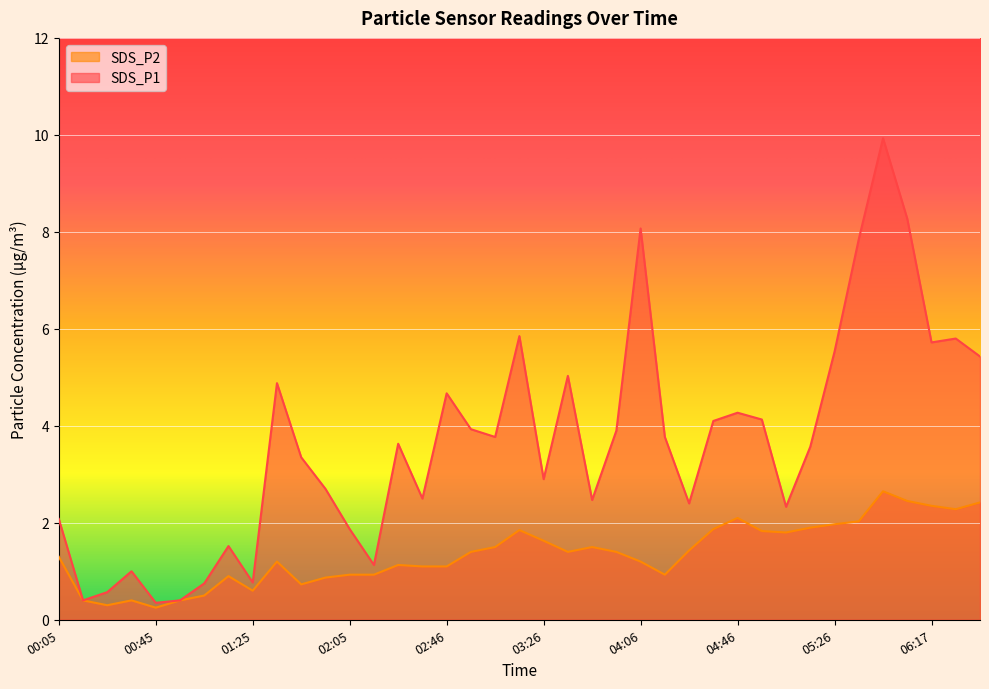

True or false: SDS_P2 and SDS_P1 intersect in this chart.

False